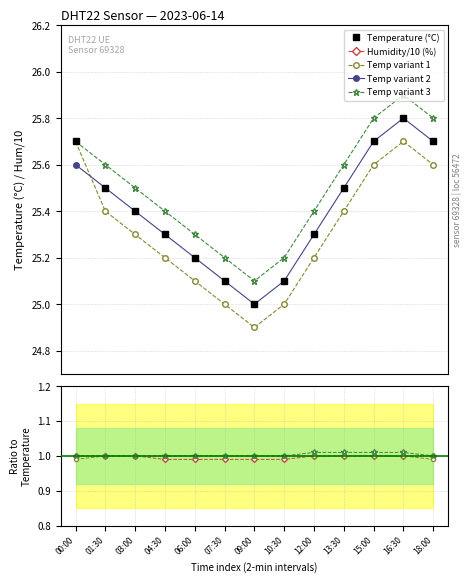

Which category has the lowest value in the humidity series?

03:00